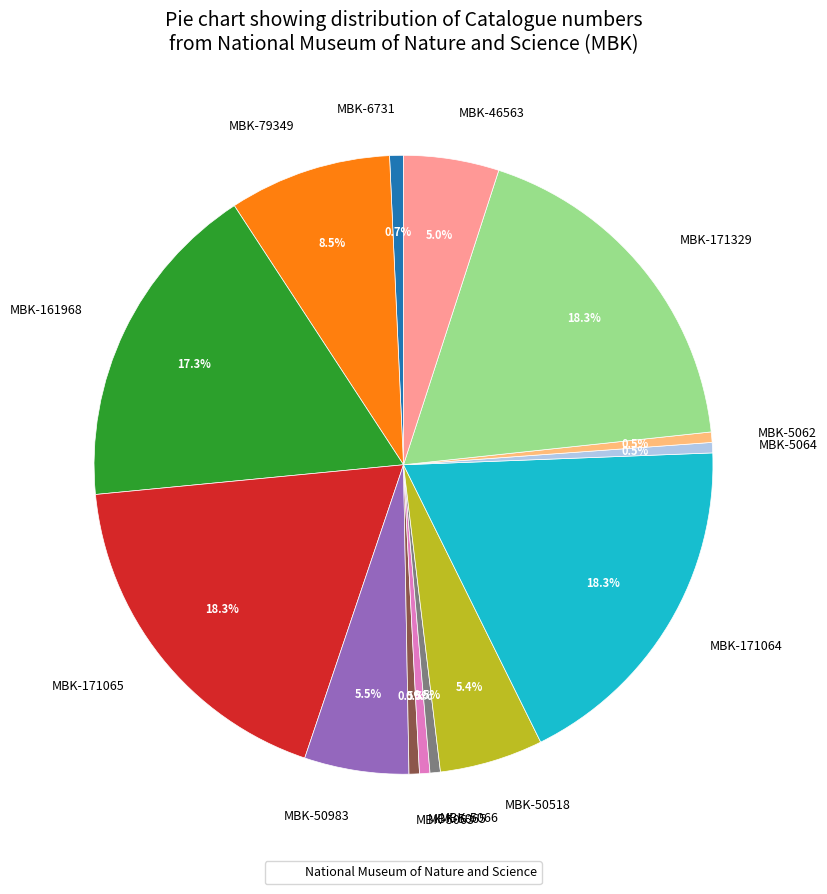

True or false: MBK-50518 accounts for 14% of the total.

False